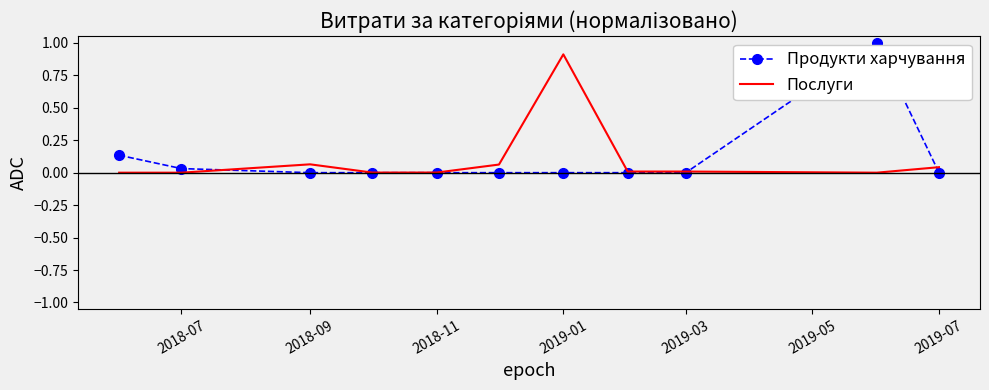

List the series in order of their peak value, lowest first.

Послуги, Продукти харчування